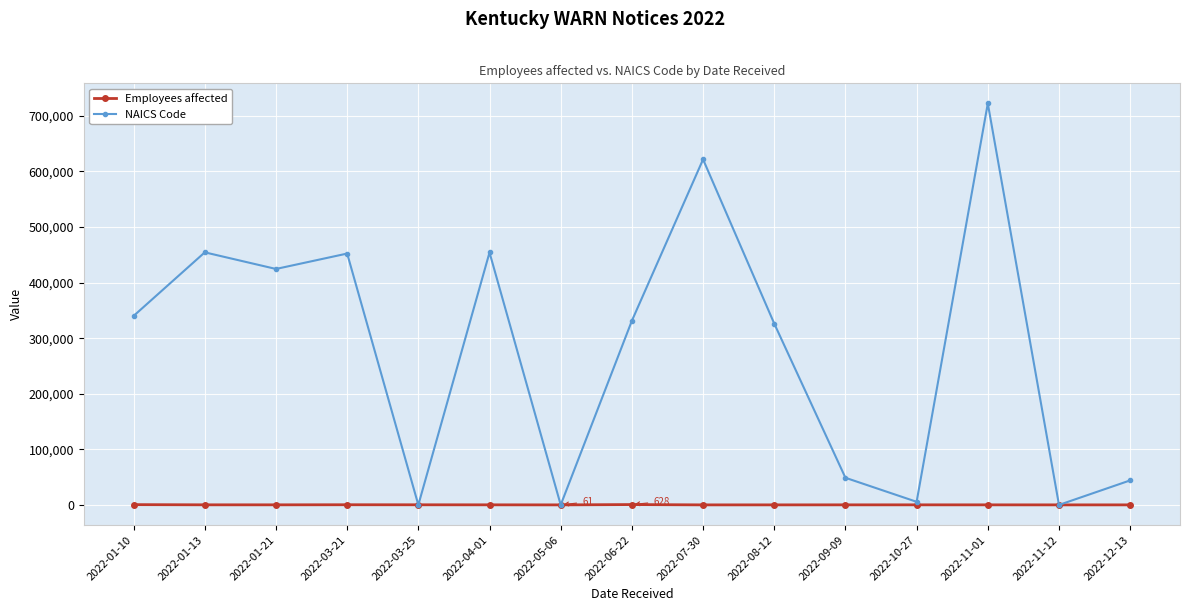

Rank the series by their maximum value, from highest to lowest.

NAICS Code, Employees affected